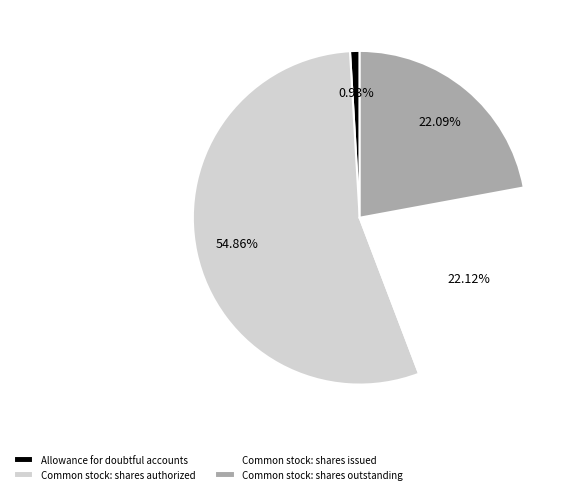

True or false: Common stock: shares issued accounts for 33% of the total.

False